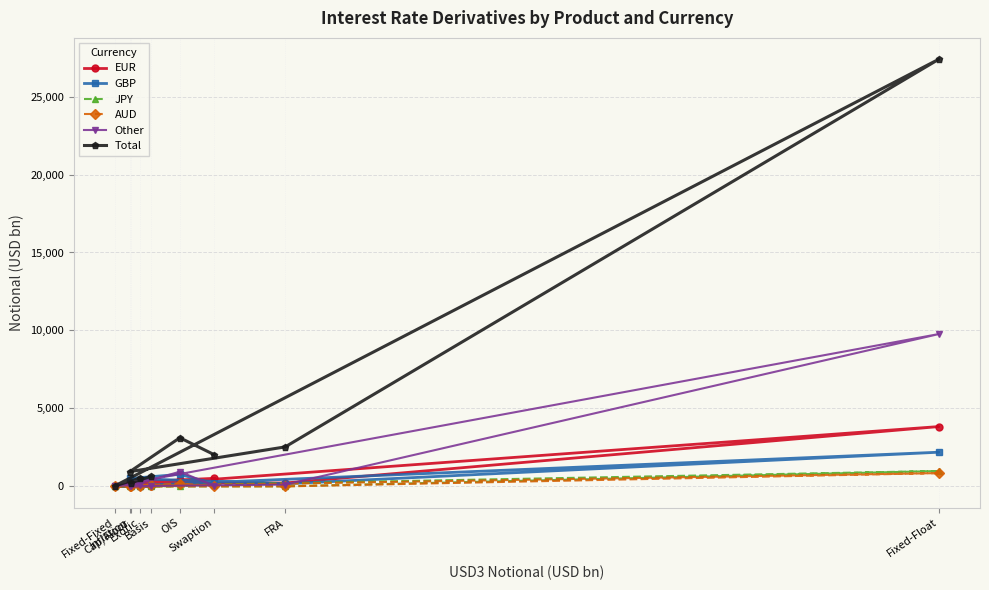

True or false: JPY and Other cross at least once.

True